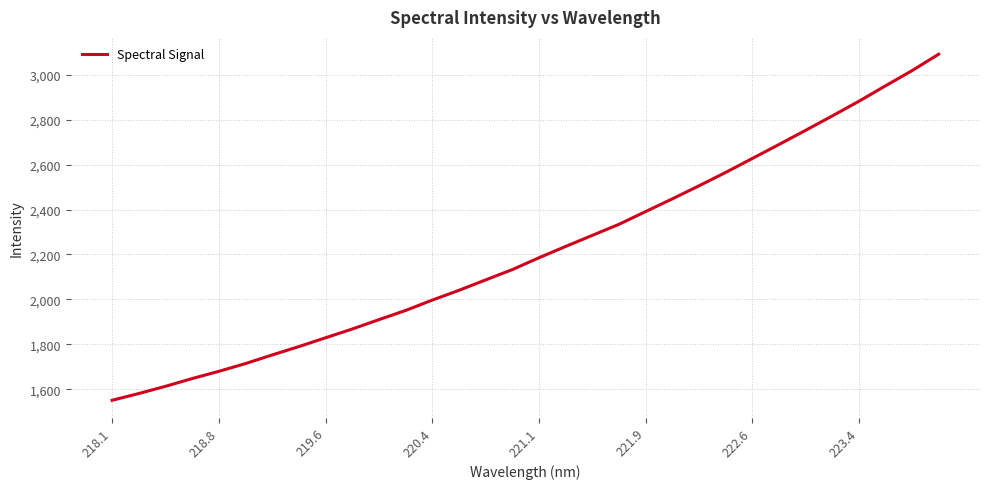

What is the difference between the maximum and minimum values?

1540.6